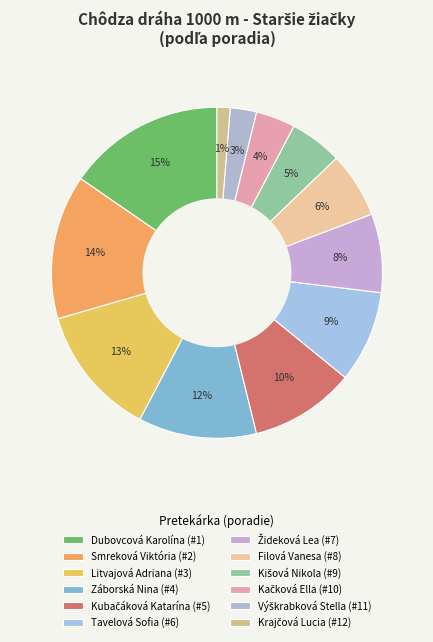

The Krajčová Lucia slice represents 6% of the pie. True or false?

False